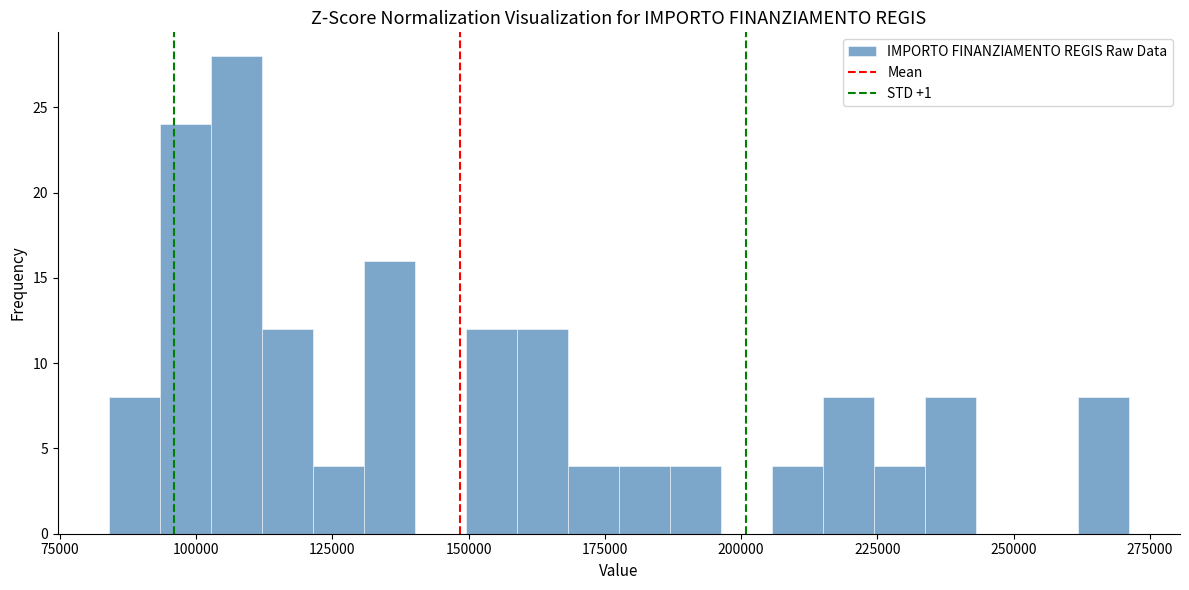

Read against the x-axis, roughly where is the centre of the tallest bar?

105000